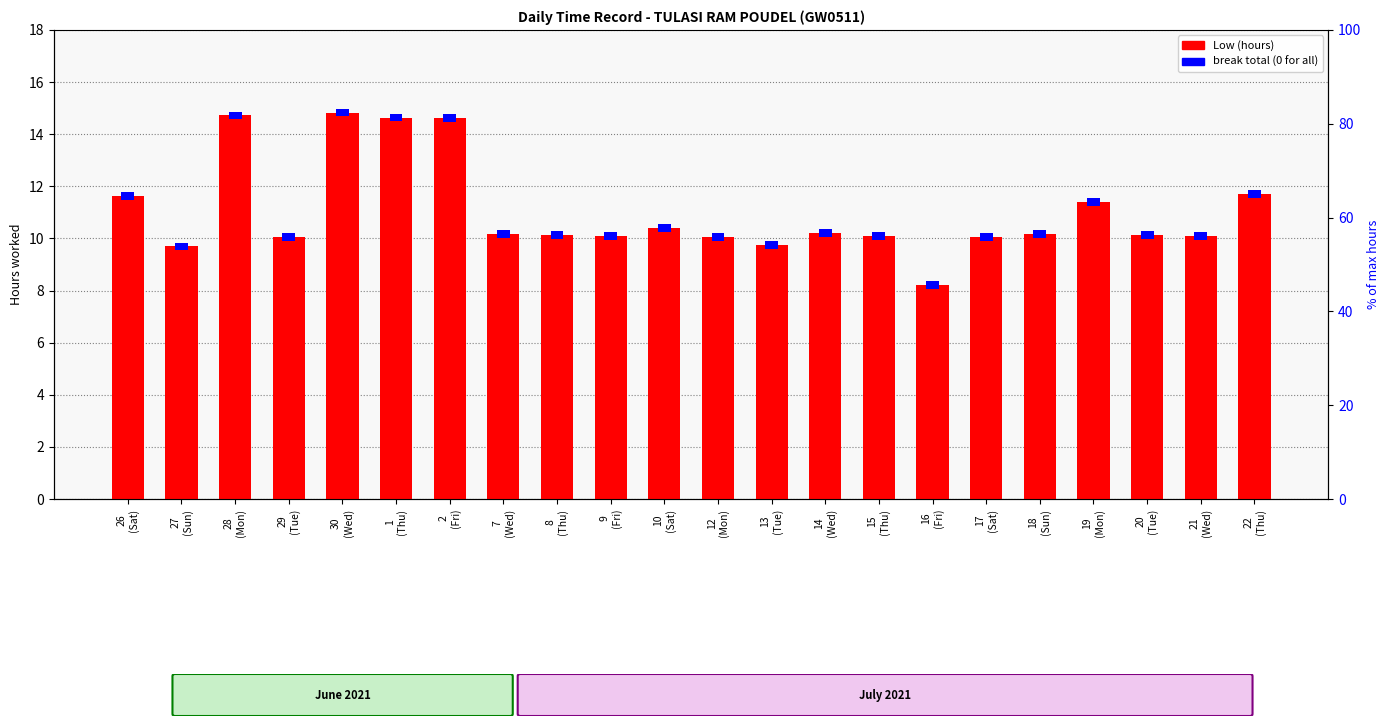

Which has a higher value, 1
(Thu) or 18
(Sun)?

1
(Thu)